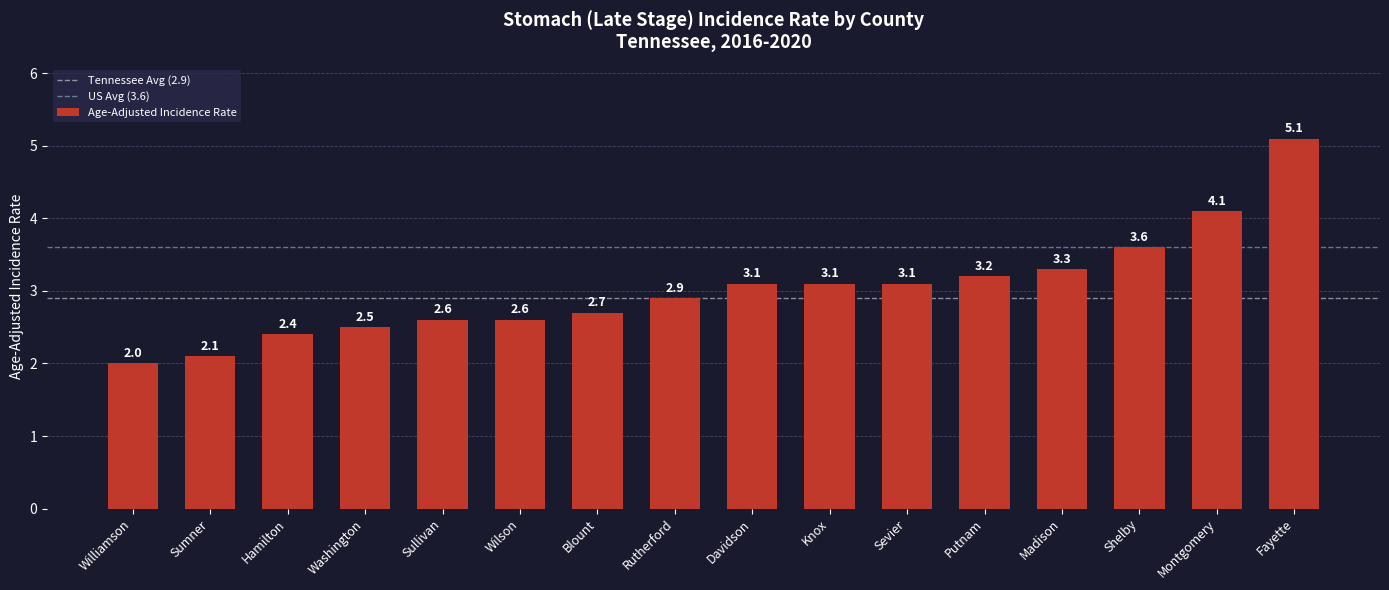

Where is the data nearest to the value 3?

Rutherford